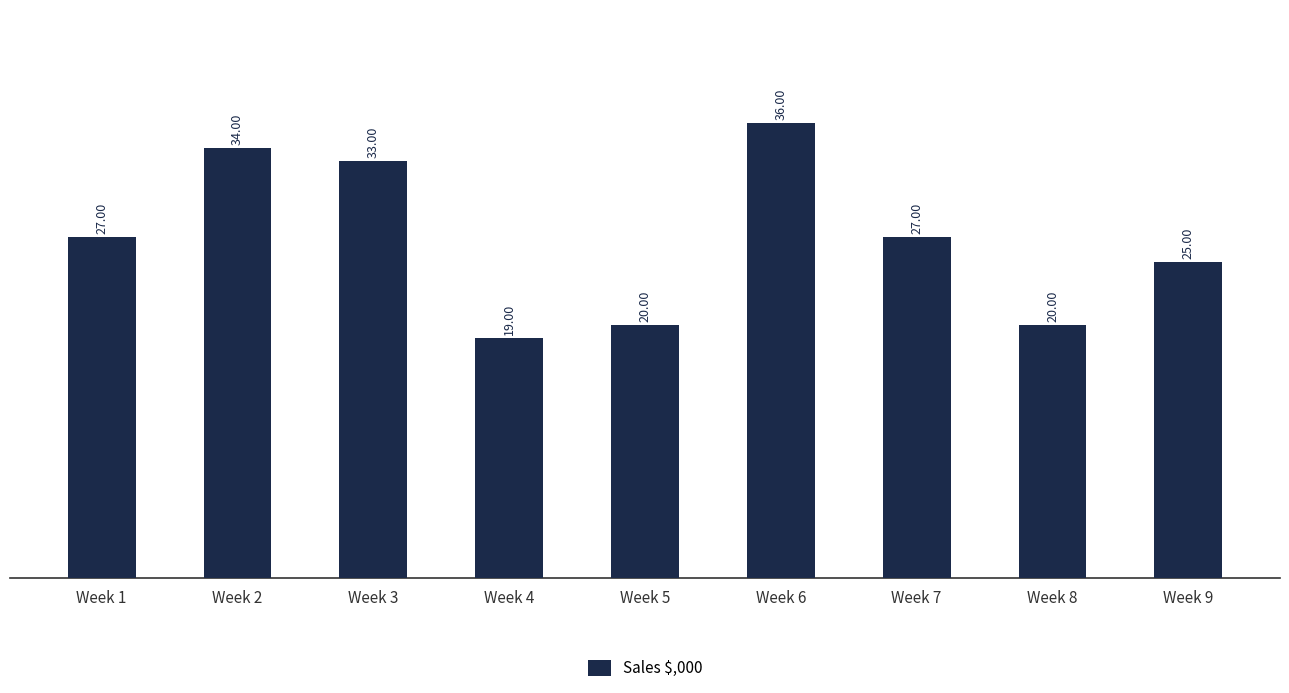

At which category does the chart reach its minimum across all series?

Week 4